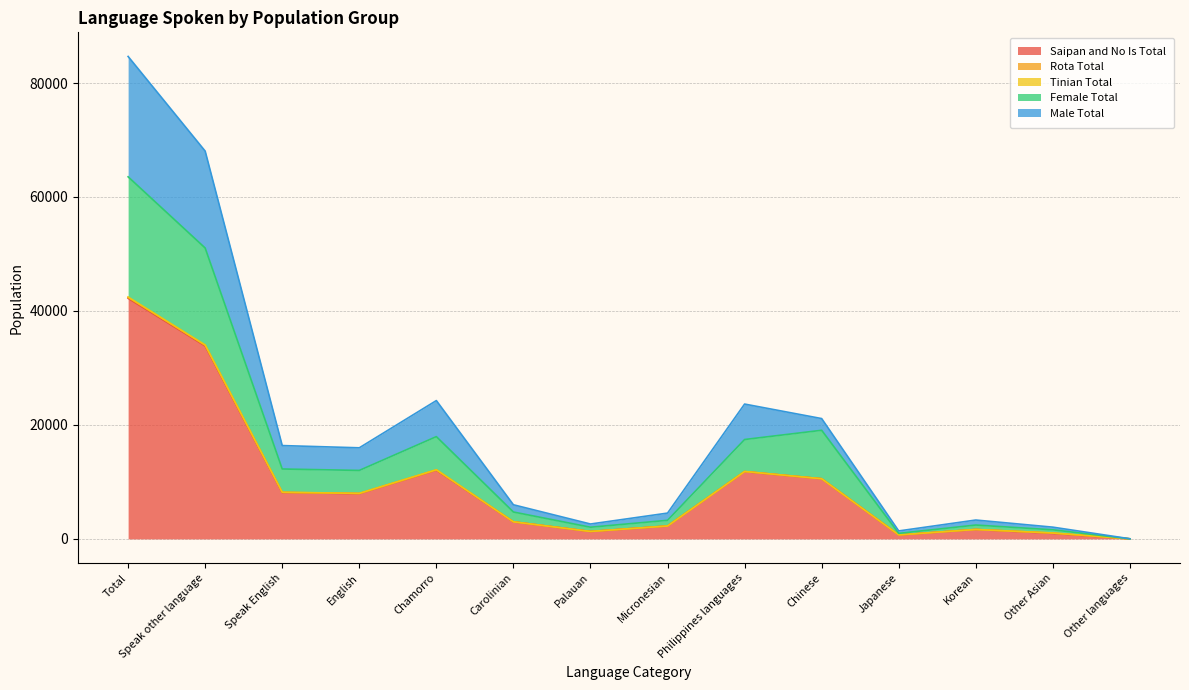

Does the chart have visible grid lines?

Yes